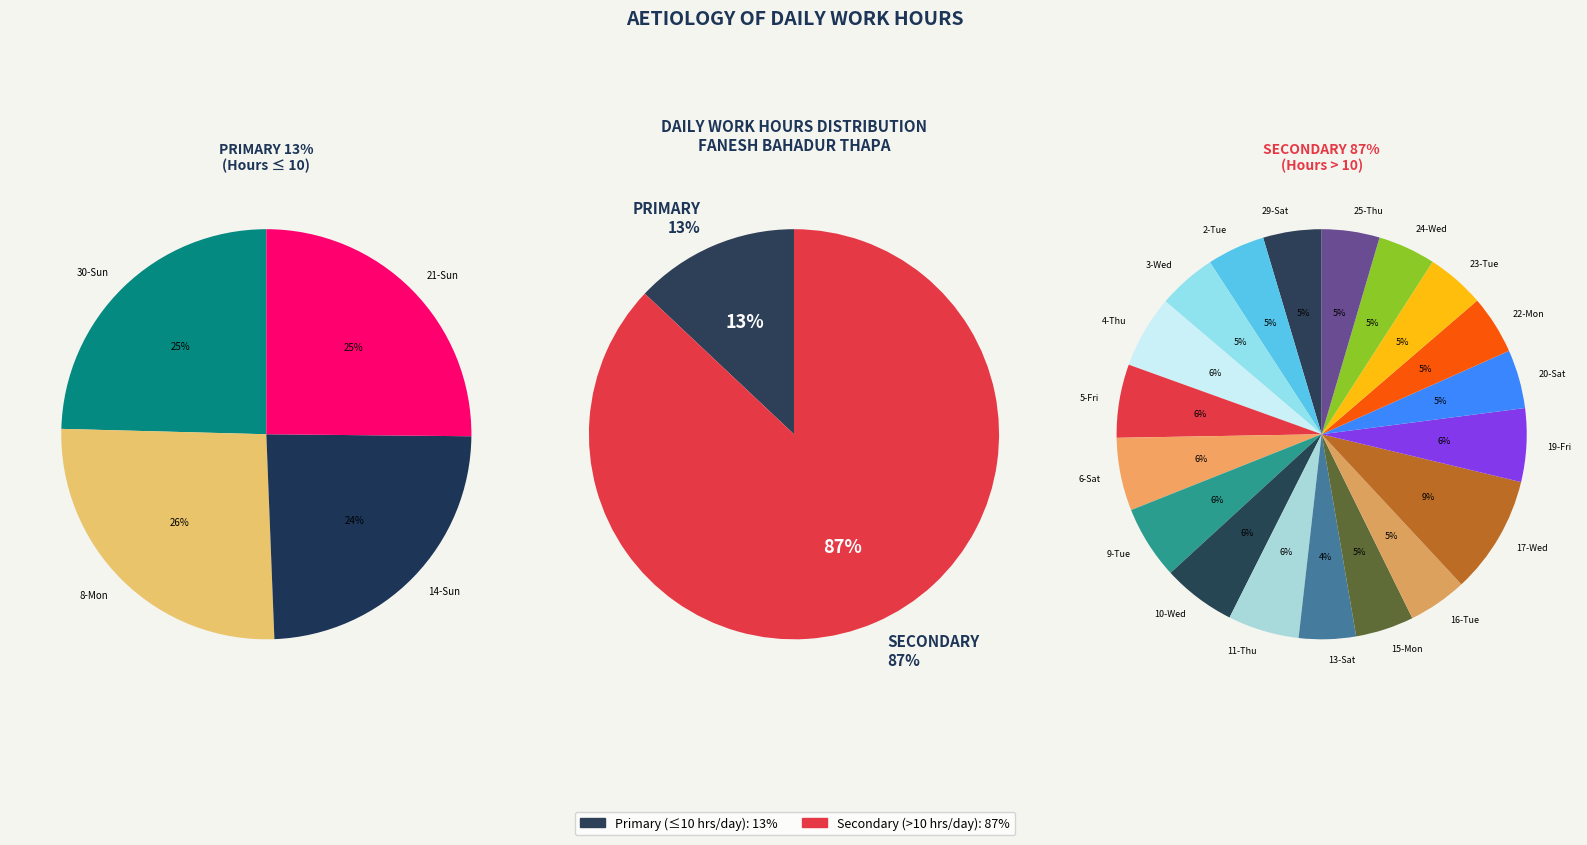

Count the number of slices in the pie.

23